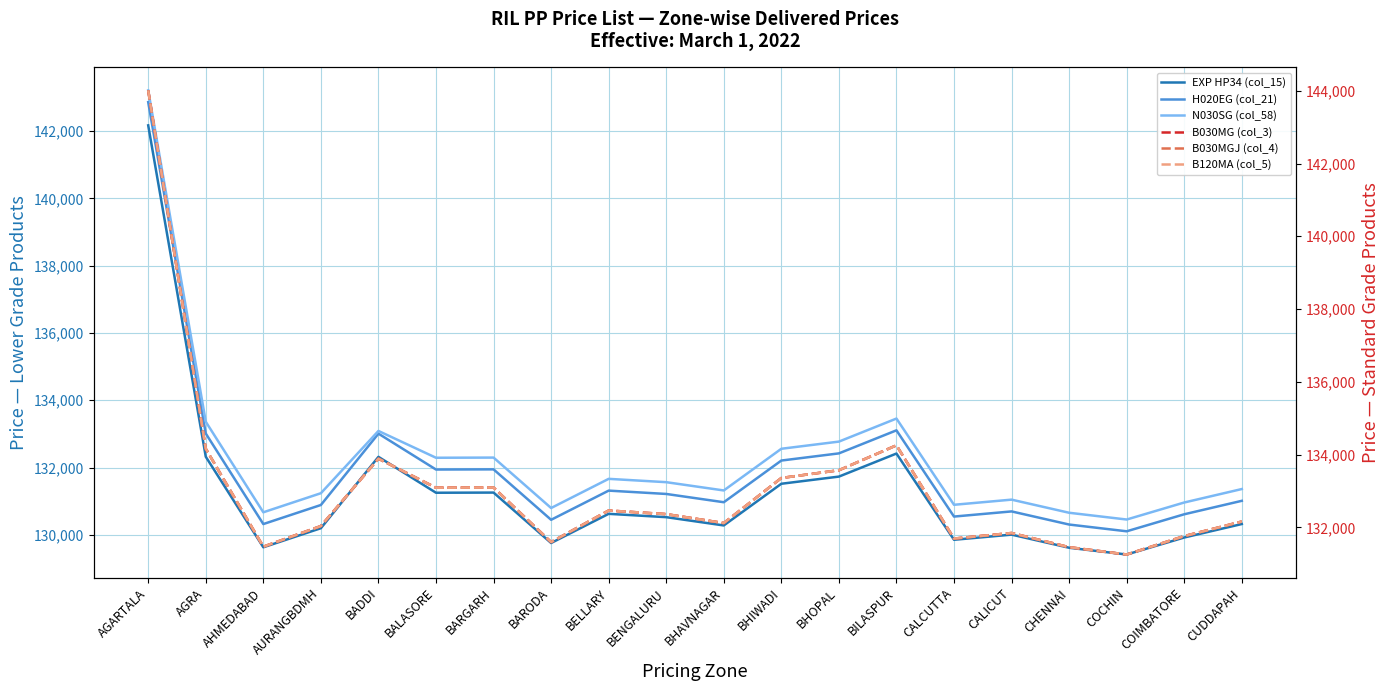

Where is the first local minimum for B120MA (col_5)?

AHMEDABAD